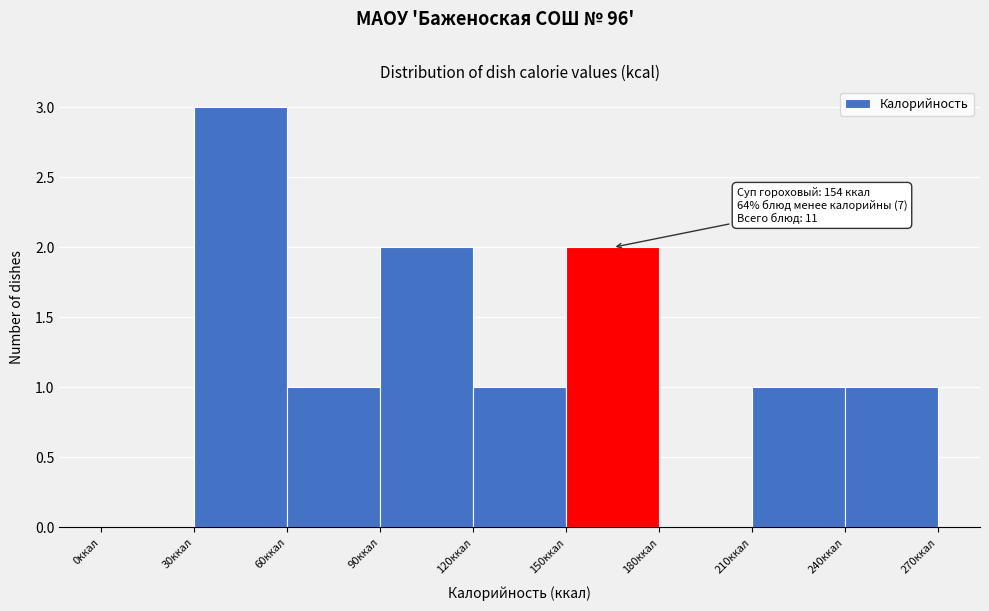

Over which range of the x-axis is the bar tallest?

30 to 60